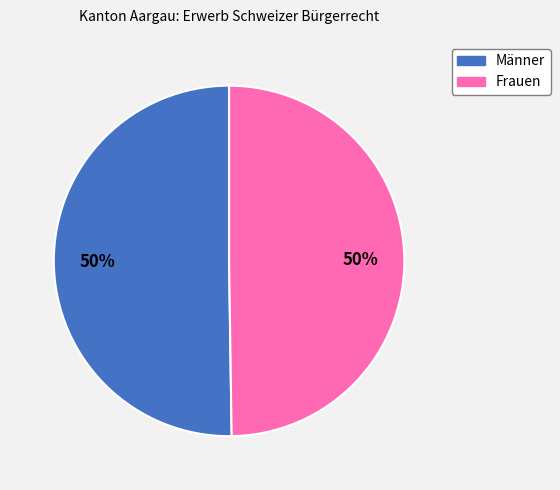

To the nearest percent, what portion does Frauen represent?

50%